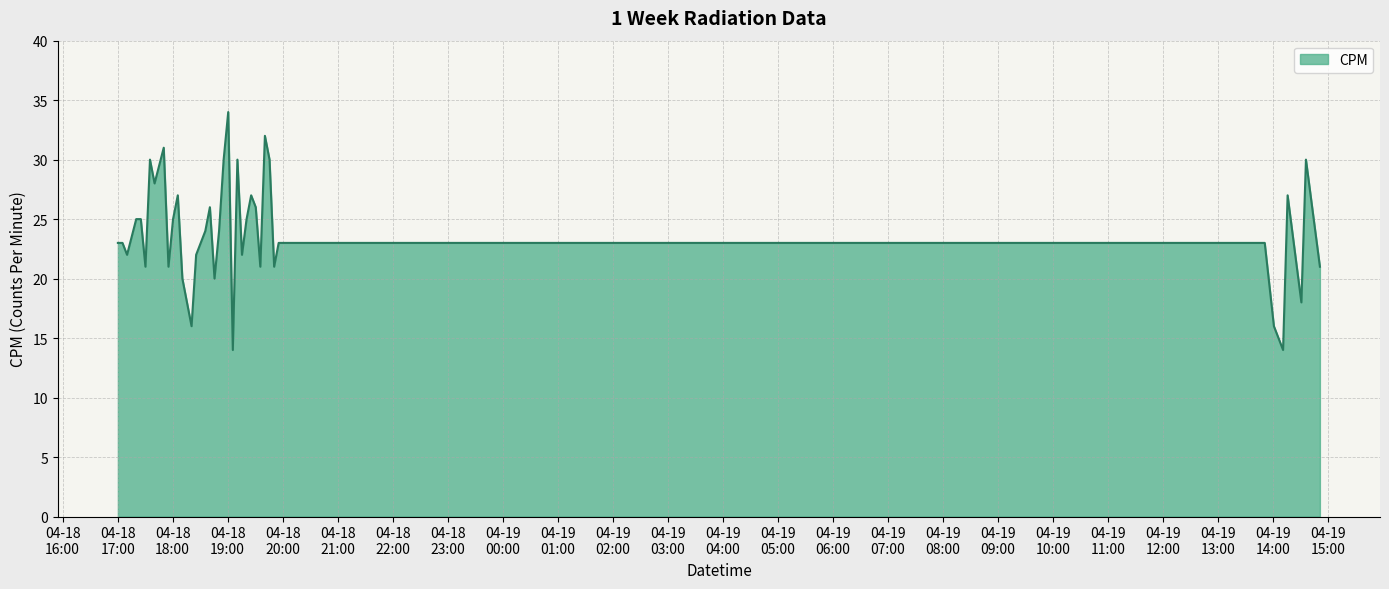

What is the difference between the maximum and minimum values?

20